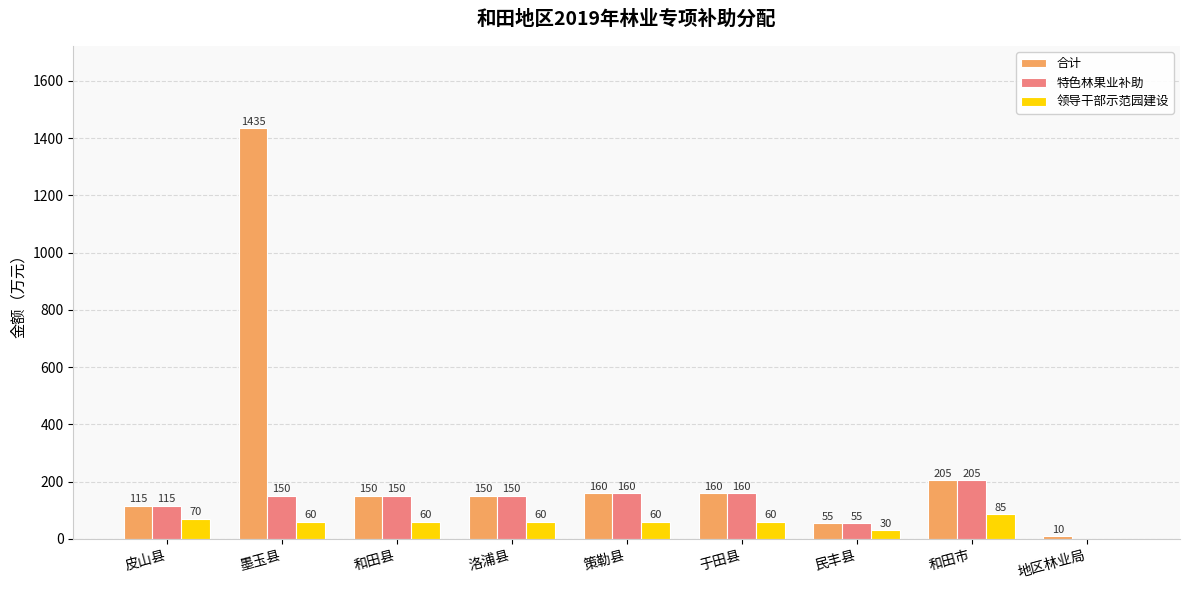

At which category is the sum across all series the highest?

墨玉县